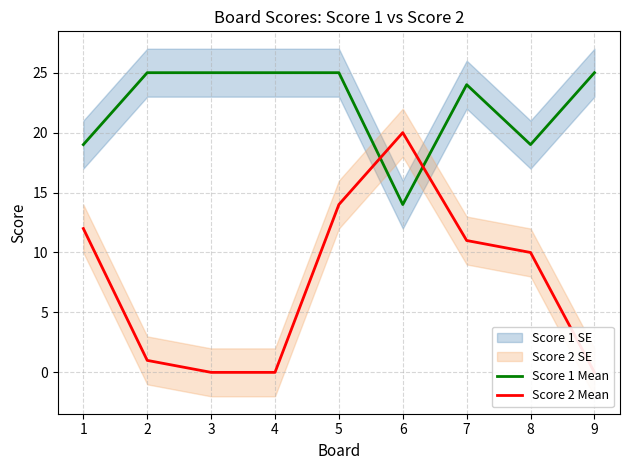

Is the value of Score 1 Mean at 2 greater than the value of Score 2 Mean at 3?

Yes